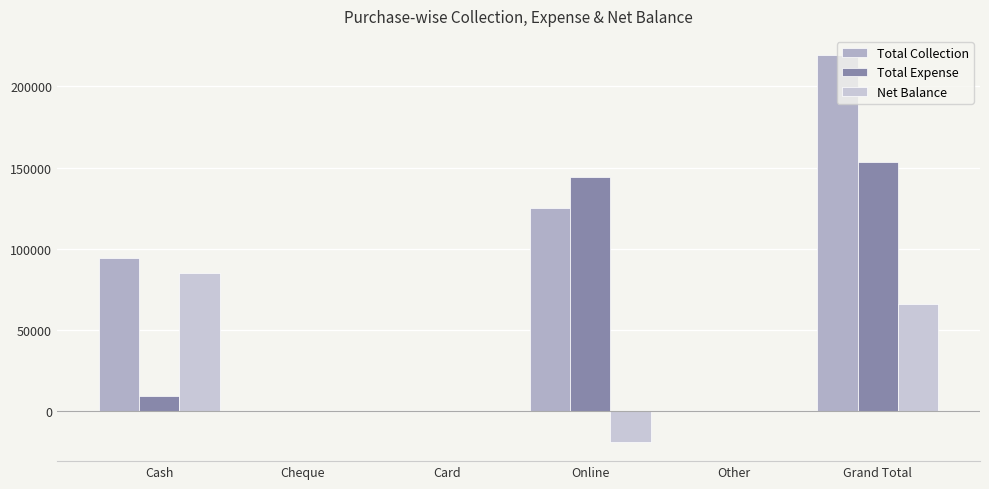

How many groups of bars are there?

6